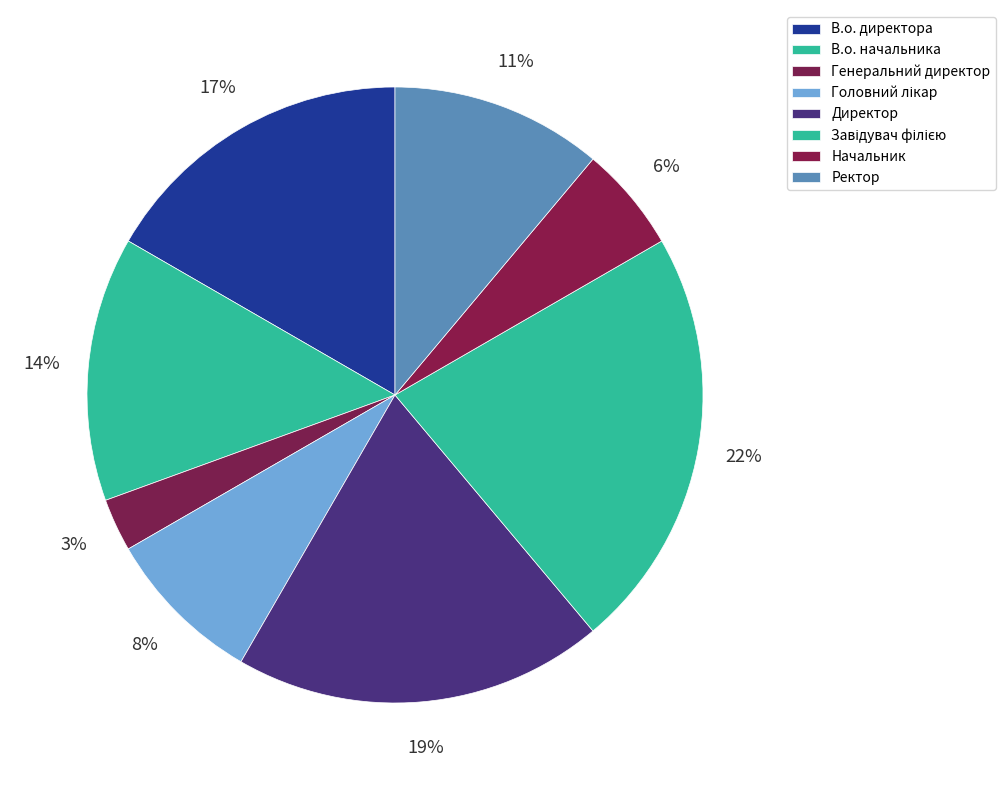

To the nearest percent, what percentage of the pie is В.о. начальника?

14%